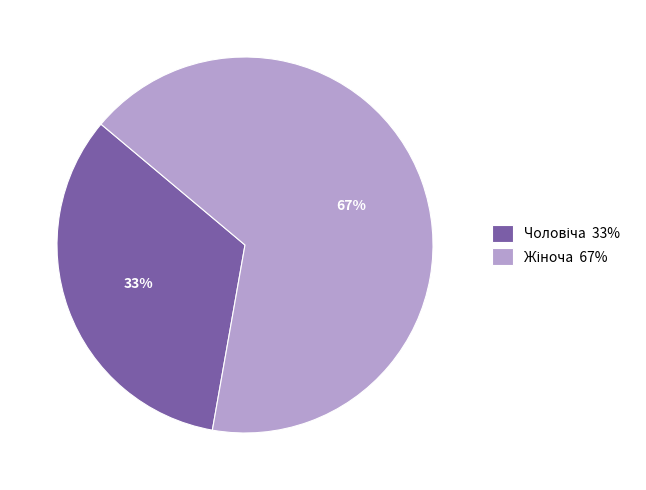

To the nearest percent, what is the average slice percentage?

50%